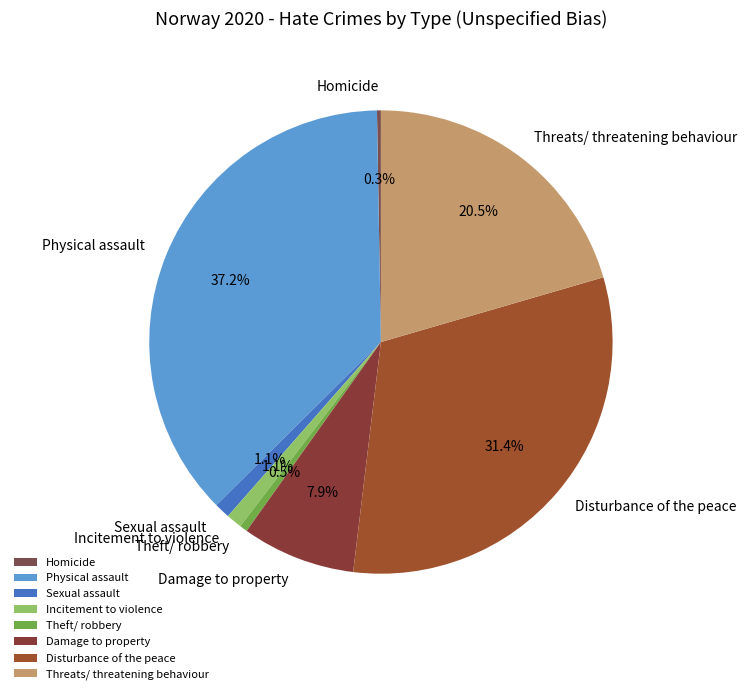

To the nearest percent, what is the average slice percentage?

12%